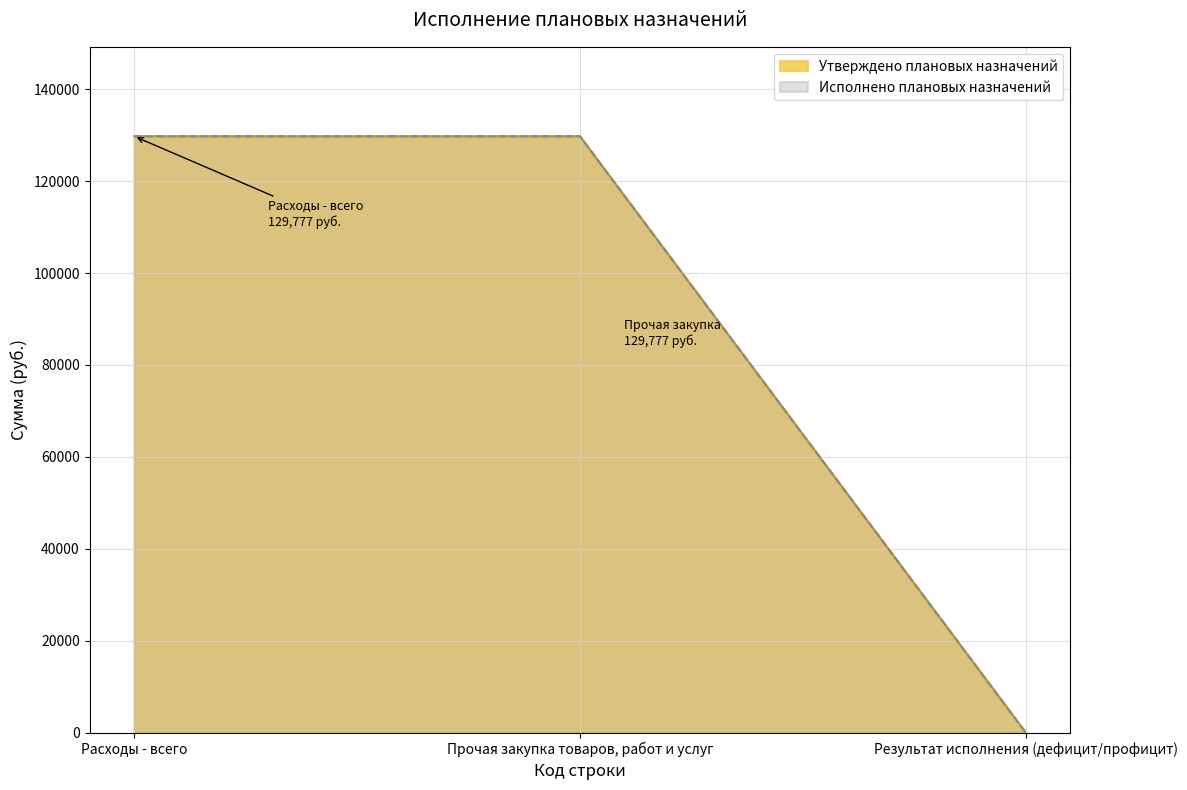

What is the total value across all series at Расходы - всего?

259554